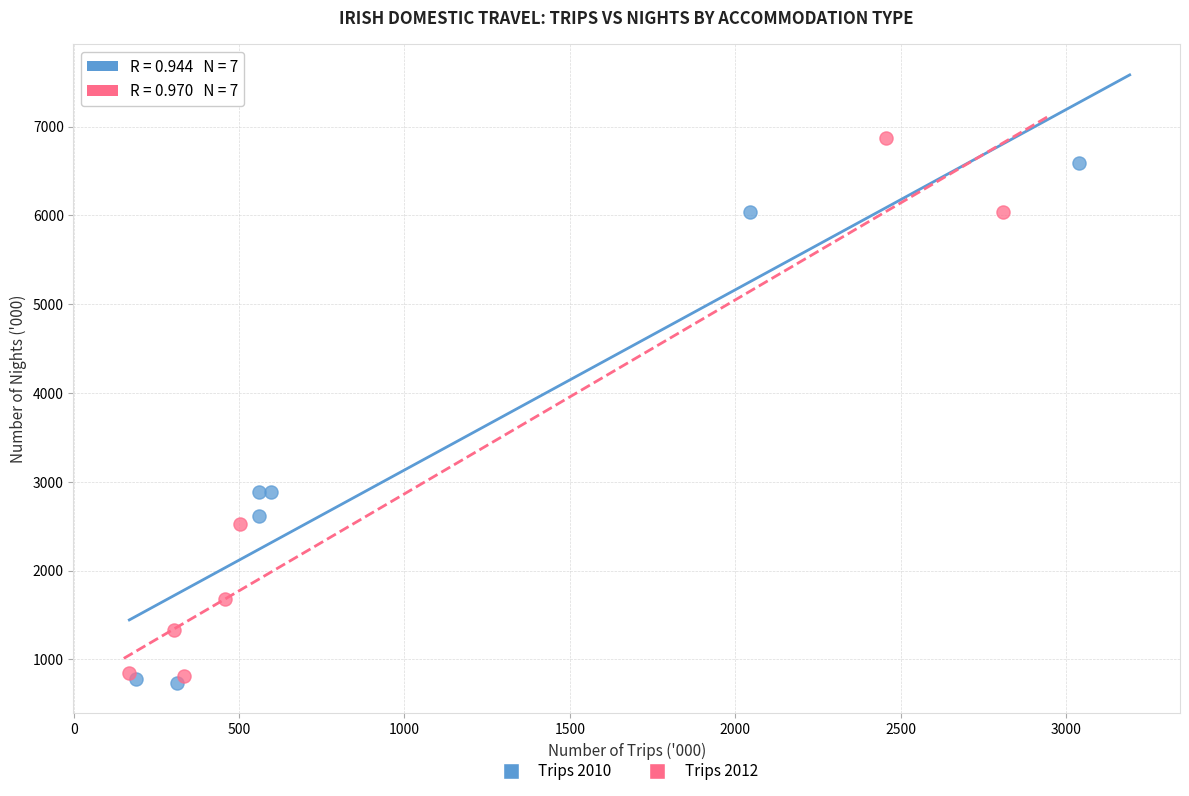

Which series contains the lowest Y value?

Trips 2010